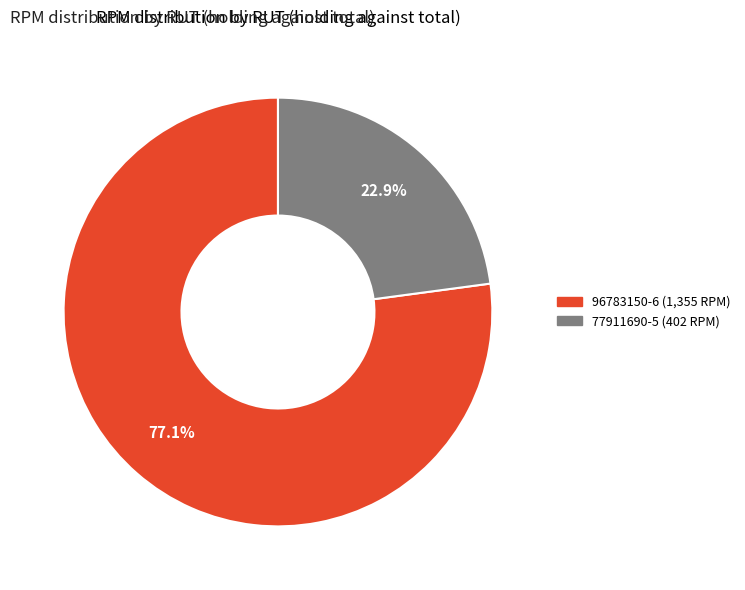

To the nearest percent, what is the difference between the largest and smallest slice percentages?

54%